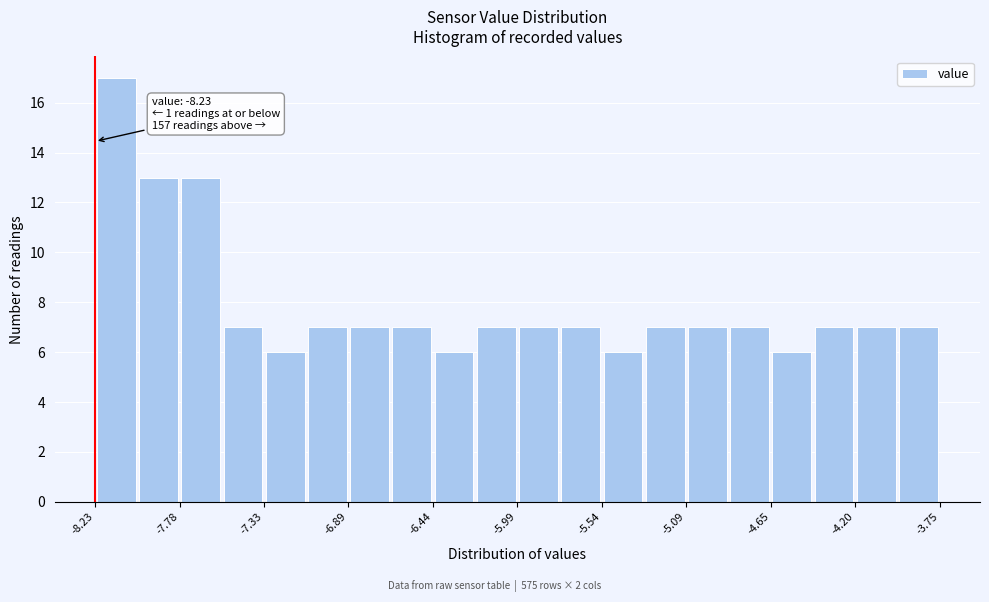

Which range on the x-axis has the tallest bar?

-8.25 to -8.00